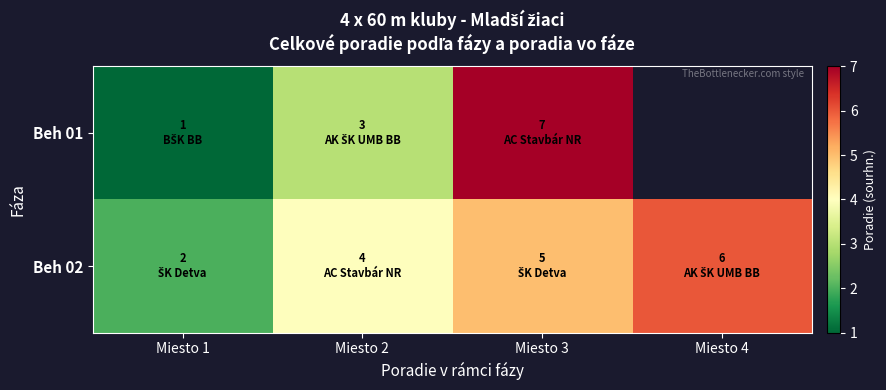

The value of Beh 02 at Miesto 4 is 6.0. True or false?

True